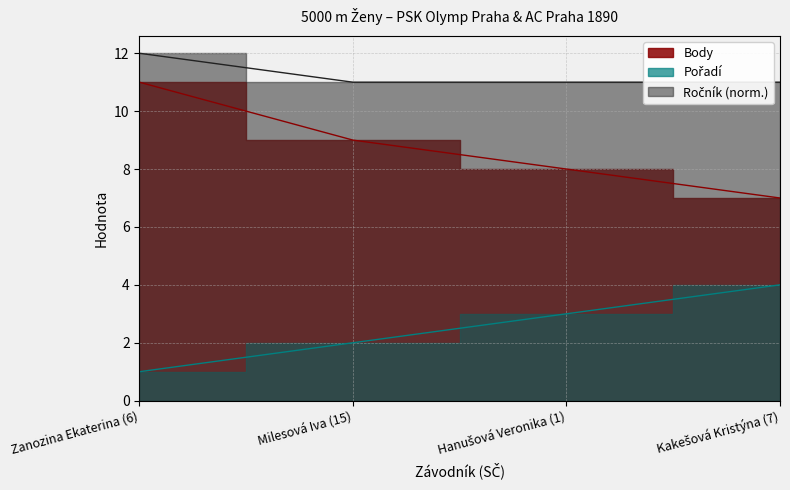

True or false: Body and Pořadí cross at least once.

False